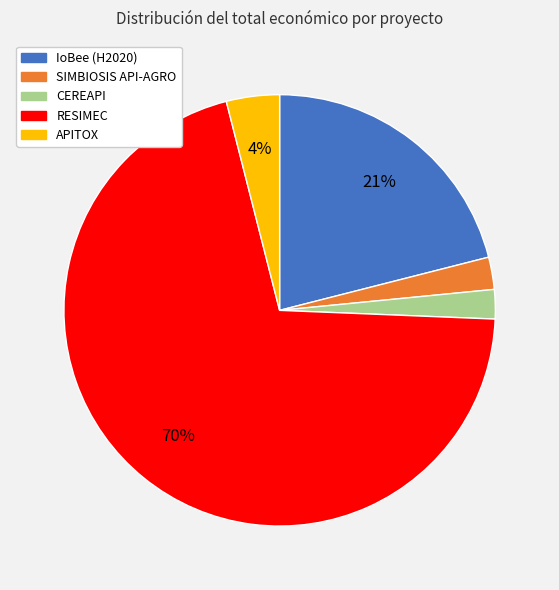

Which slice is the largest?

RESIMEC